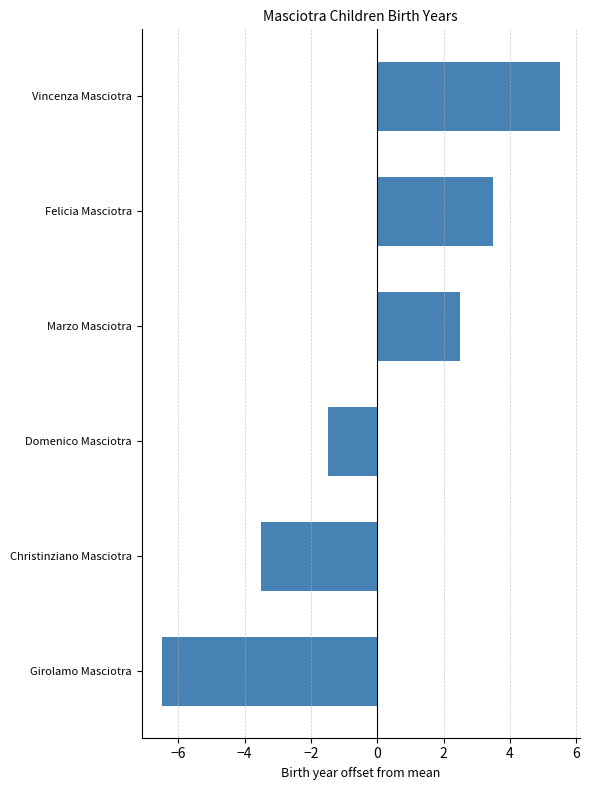

List the labels in order of value, smallest first.

Girolamo Masciotra, Christinziano Masciotra, Domenico Masciotra, Marzo Masciotra, Felicia Masciotra, Vincenza Masciotra